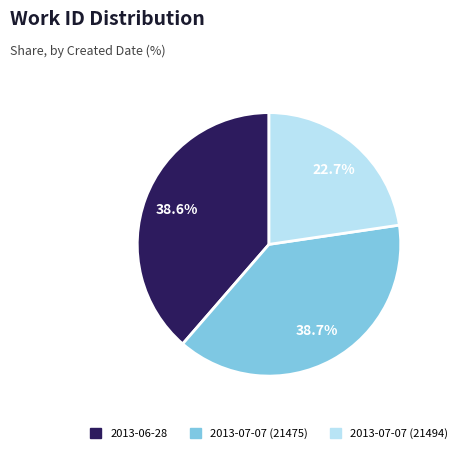

To the nearest percent, what percentage of the pie is 2013-07-07 (21475)?

39%